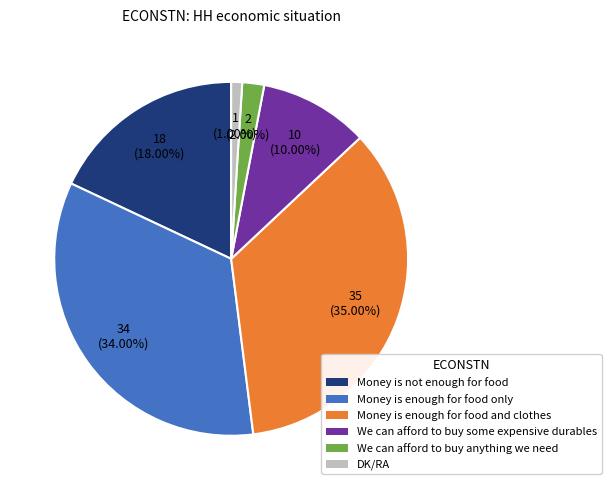

Is there any slice that represents more than half of the pie?

No